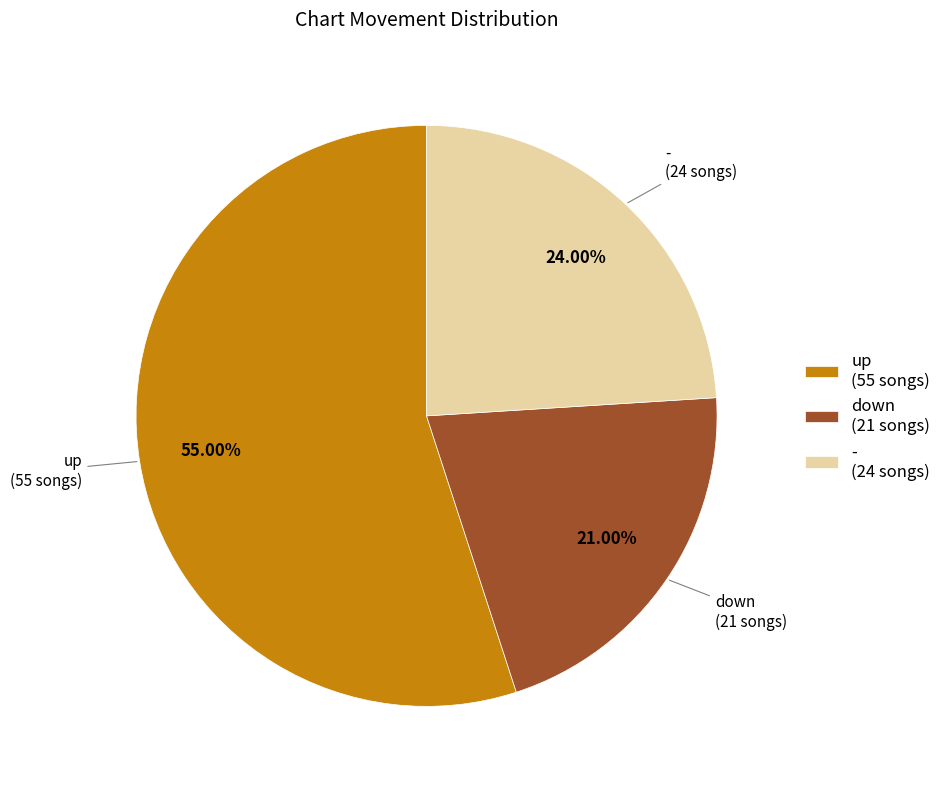

To the nearest percent, what is the difference between the - and down slice percentages?

3%